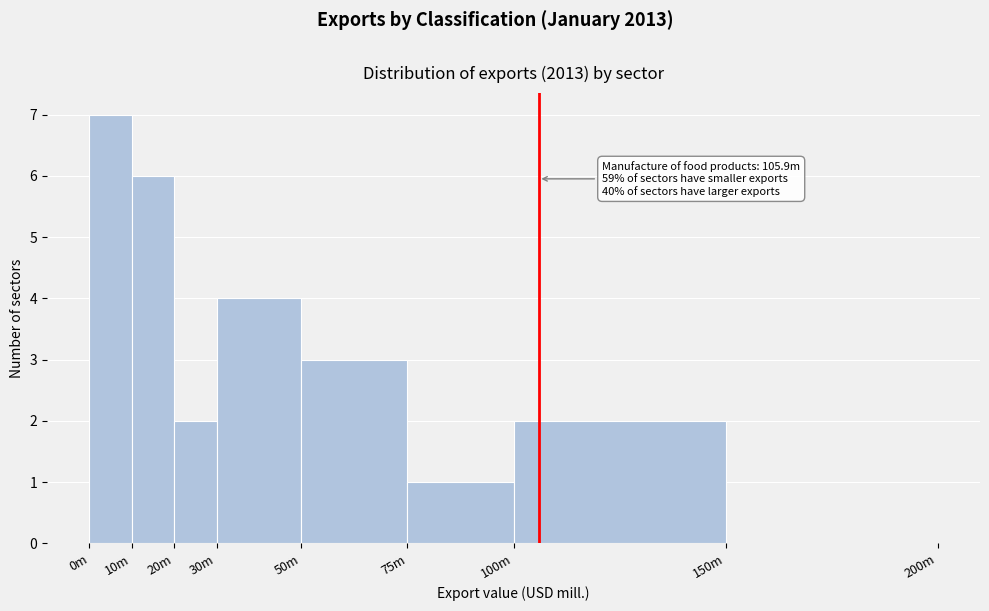

Reading right to left, extract all data points from this chart.

150m=0	100m=2	75m=1	50m=3	30m=4	20m=2	10m=6	0m=7